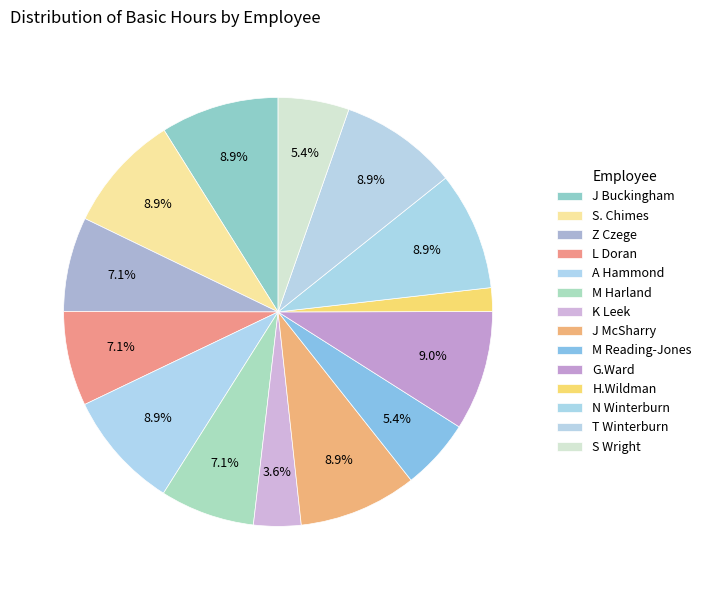

How many slices are in this pie chart?

14